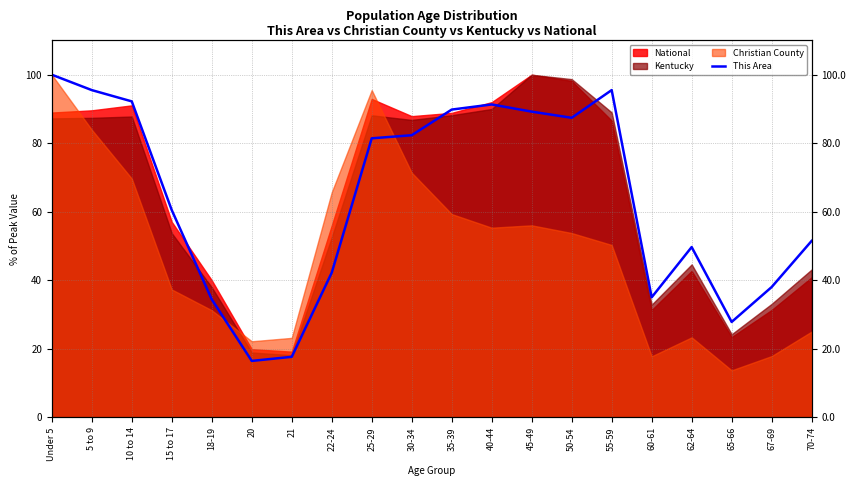

What is the sum of all values?

1278.1